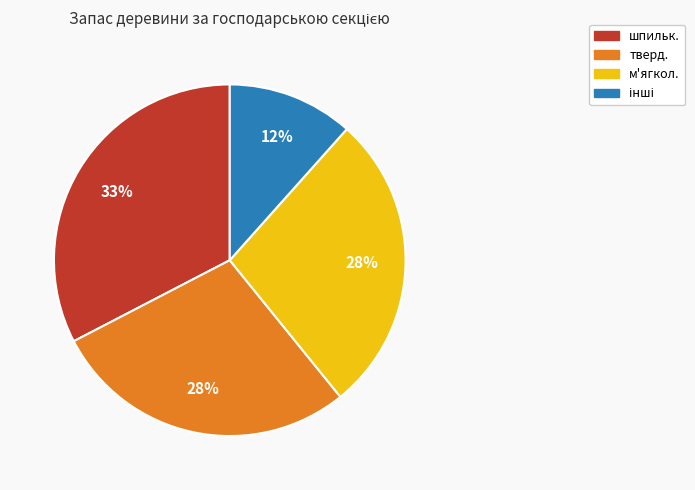

To the nearest percent, what is the average slice percentage?

25%